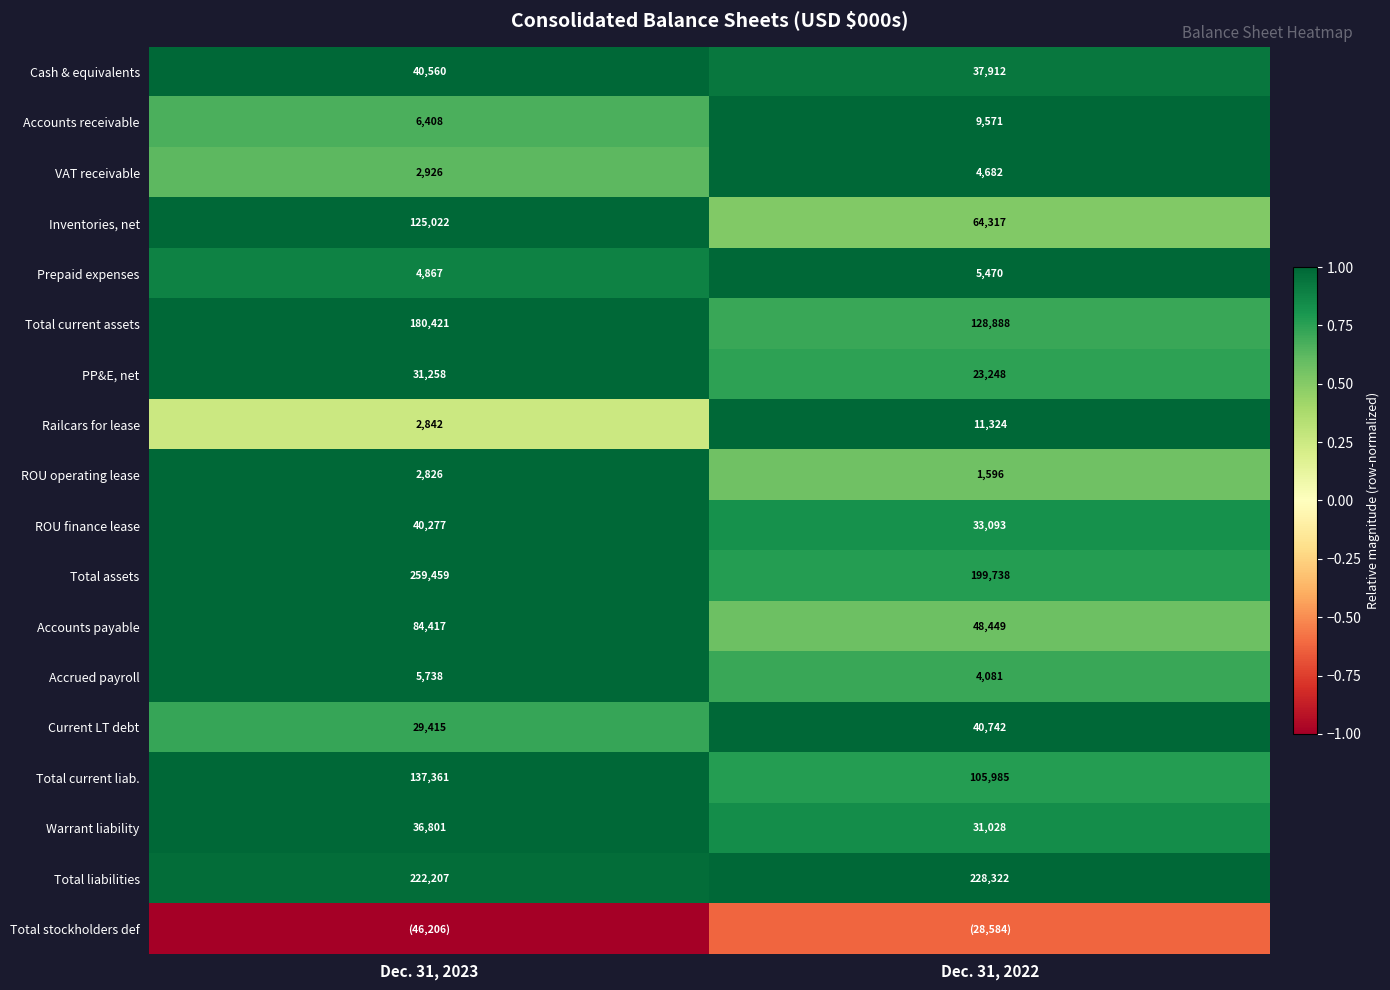

What is the minimum value shown in the chart?

-1.0